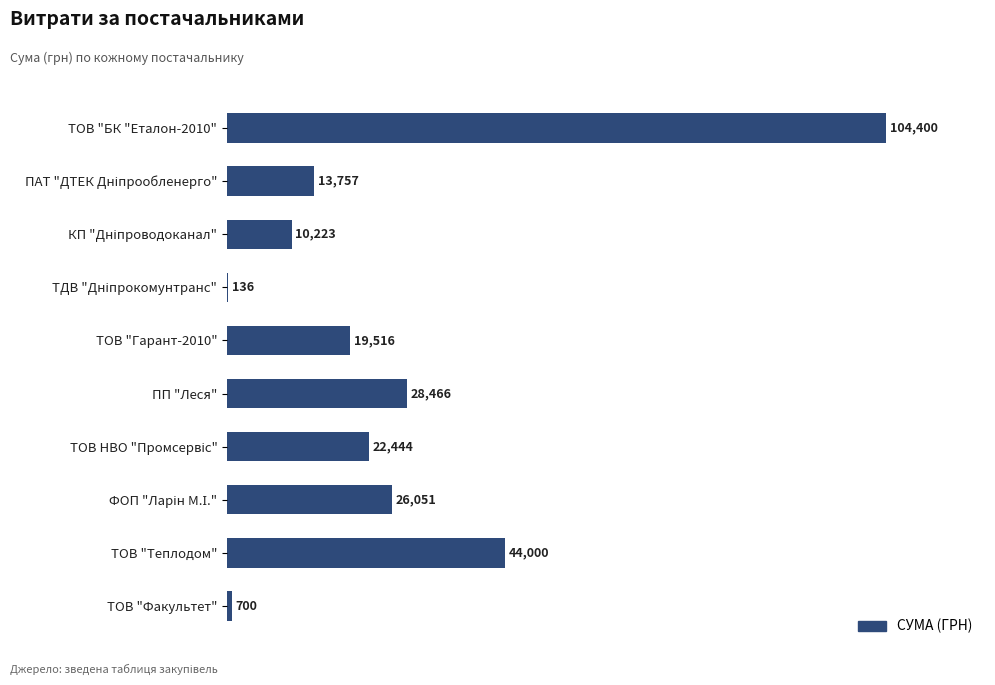

What is the sum of all values?

269693.3